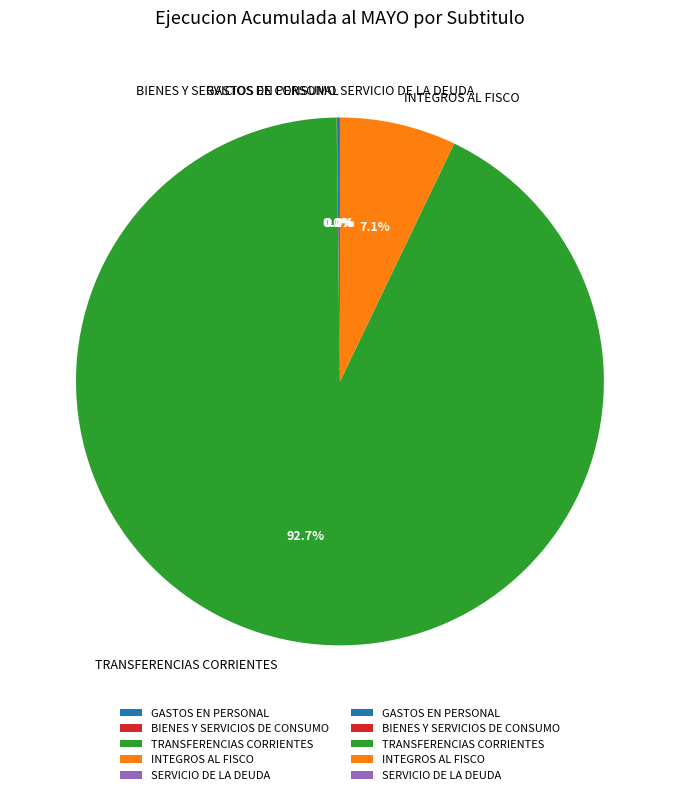

What is the largest slice in the pie chart?

TRANSFERENCIAS CORRIENTES